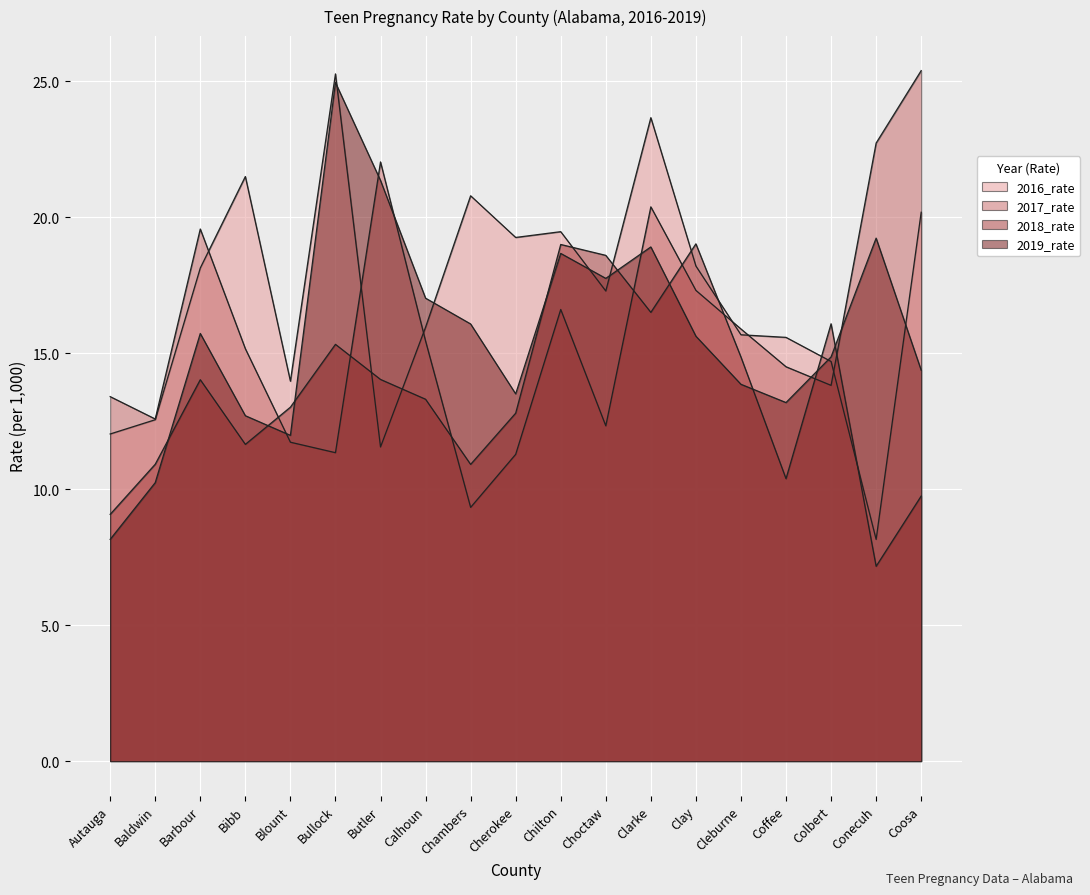

What is the sum of all 2017_rate values?

300.8